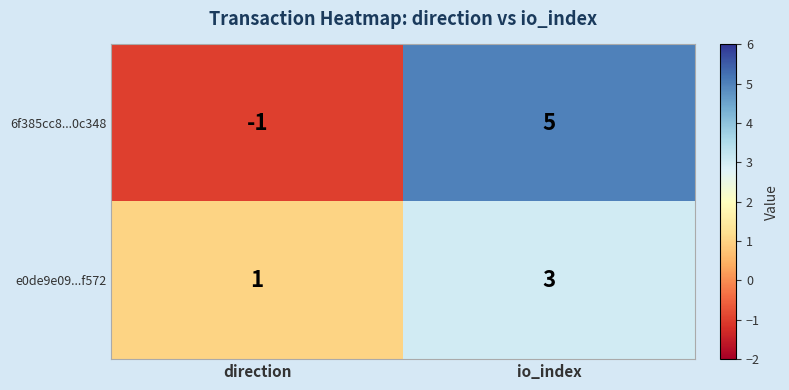

The 6f385cc8...0c348 series shows 0 at direction. True or false?

False